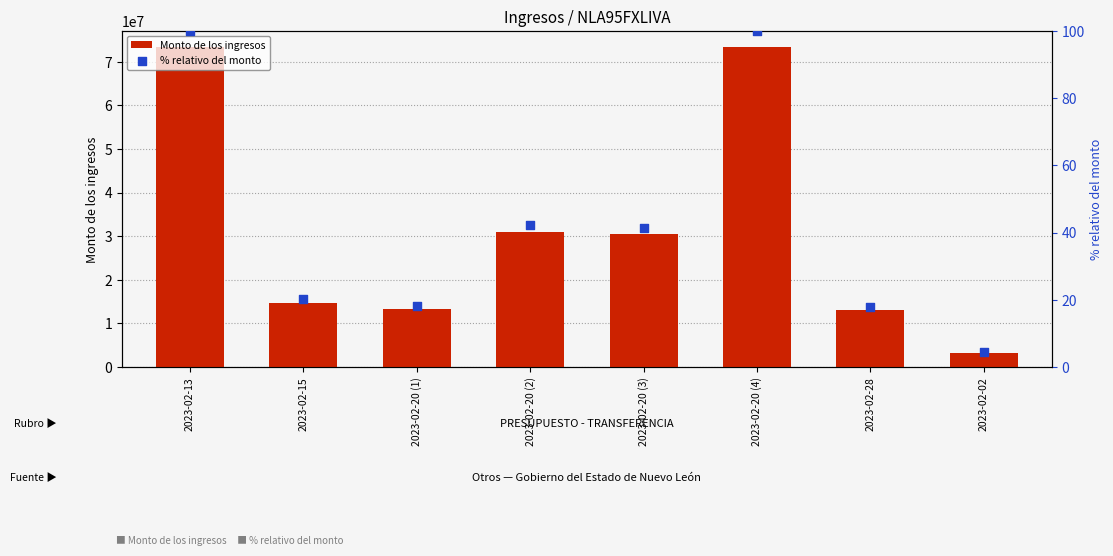

Is the value of % relativo del monto at 2023-02-15 greater than the value of Monto de los ingresos at 2023-02-15?

No